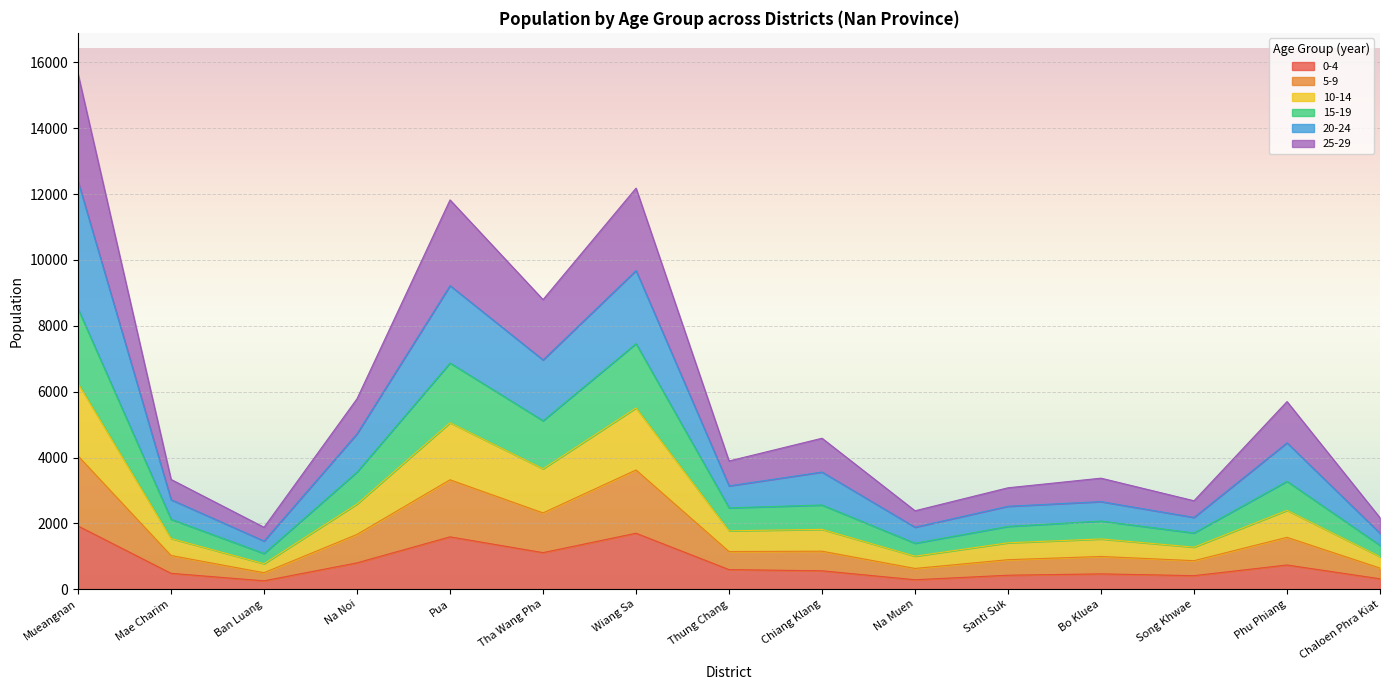

At which category is the sum across all series the highest?

Mueangnan